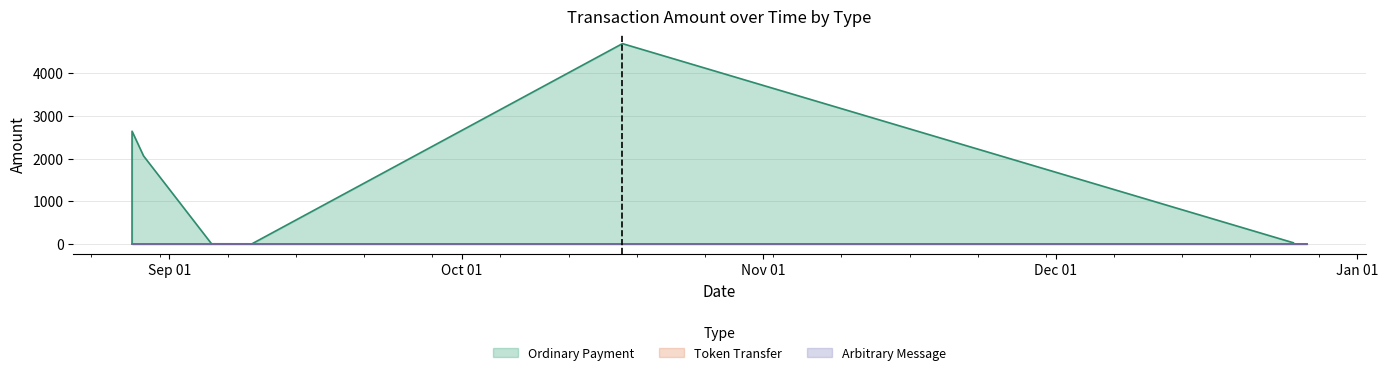

What is the label of the 11th point from the left?

2020-12-26 19:30:37